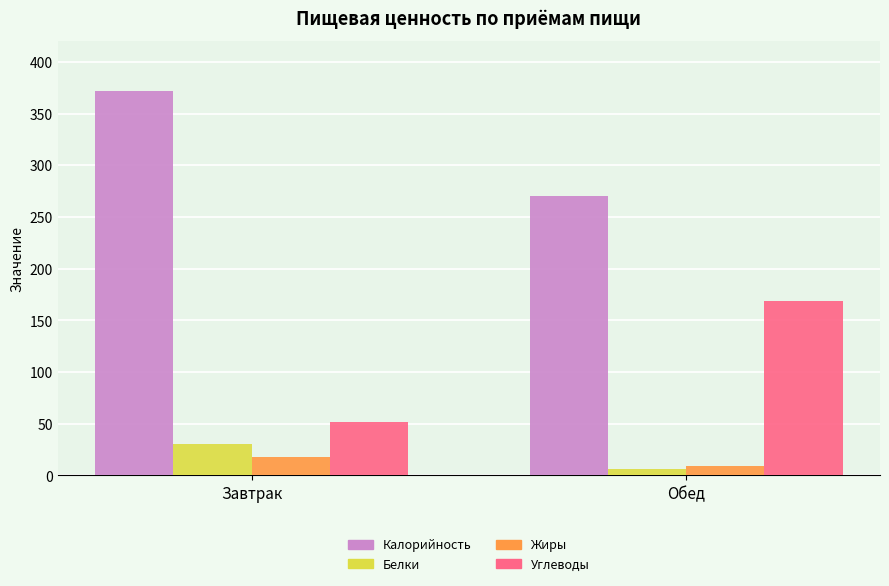

Is the value of Калорийность at Завтрак greater than the value of Жиры at Завтрак?

Yes